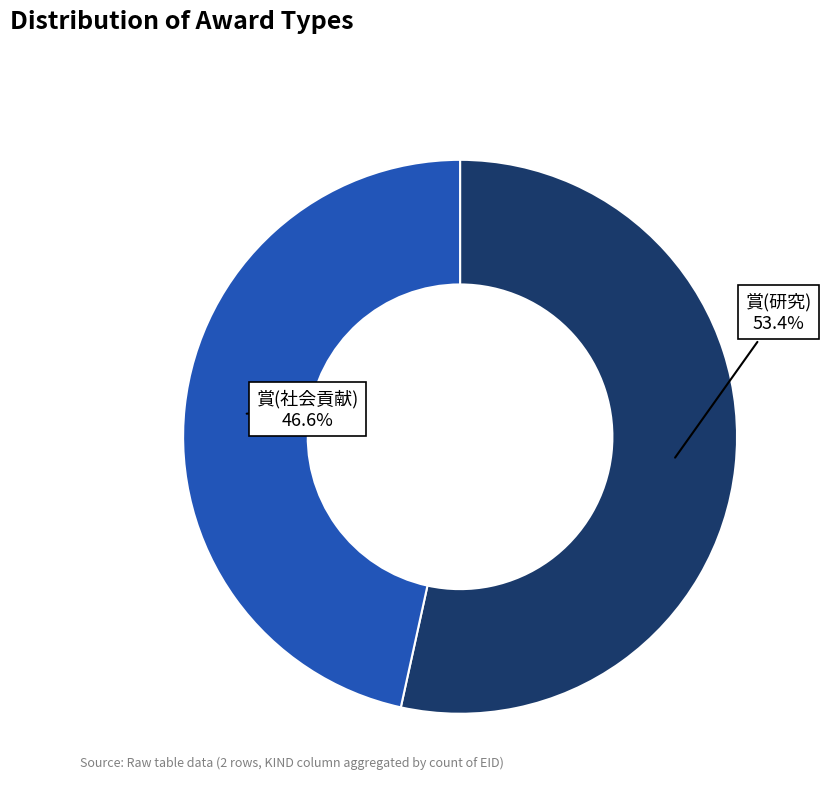

Count the number of slices in the pie.

2